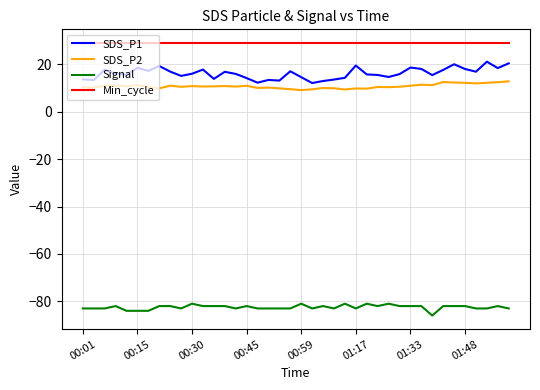

What is the difference between the maximum and minimum values in the SDS_P2 series?

3.7